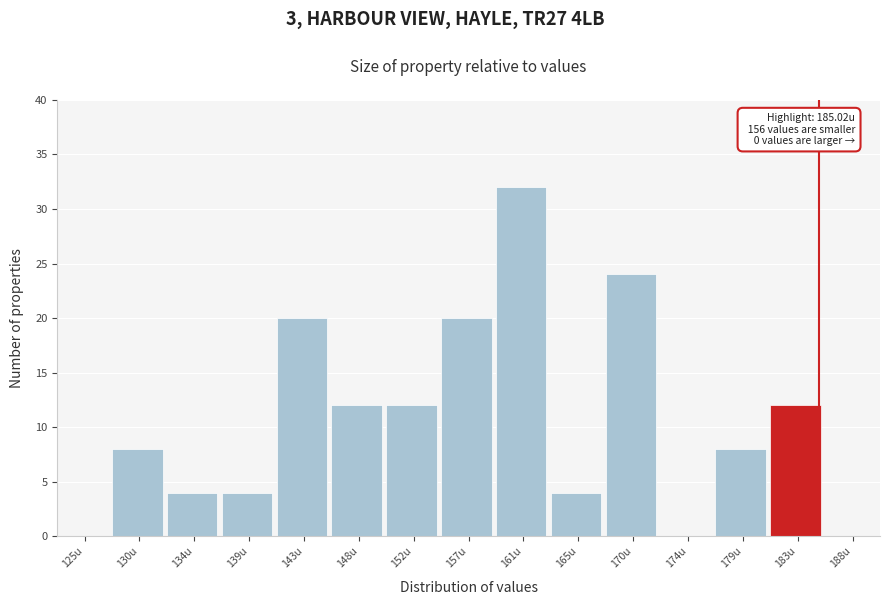

Over which range of the x-axis is the bar tallest?

159.0 to 163.5